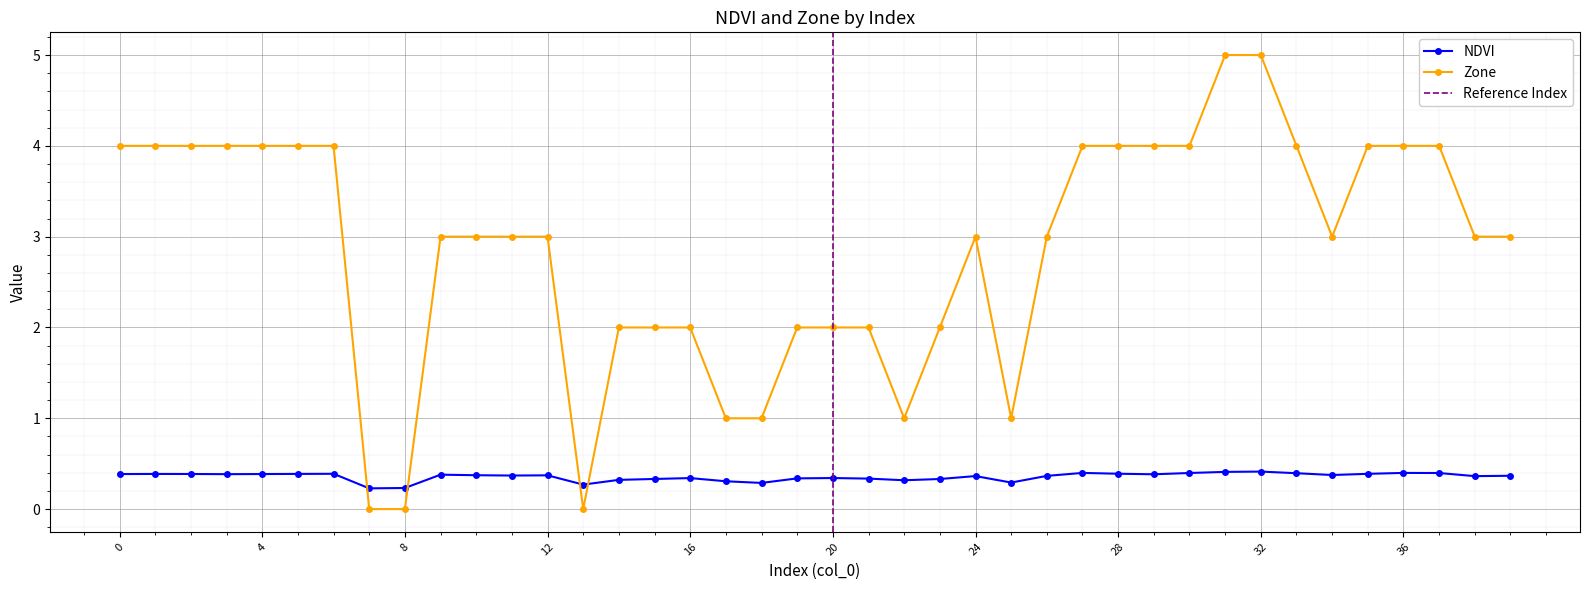

Which category has the lowest value across all series?

7